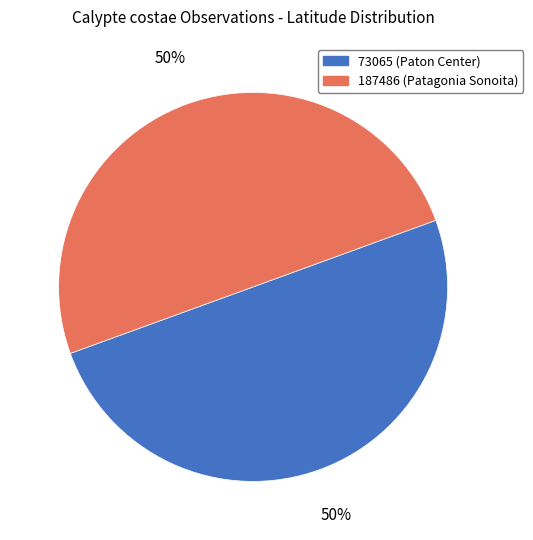

To the nearest percent, what percentage of the pie is 73065 (Paton Center)?

50%